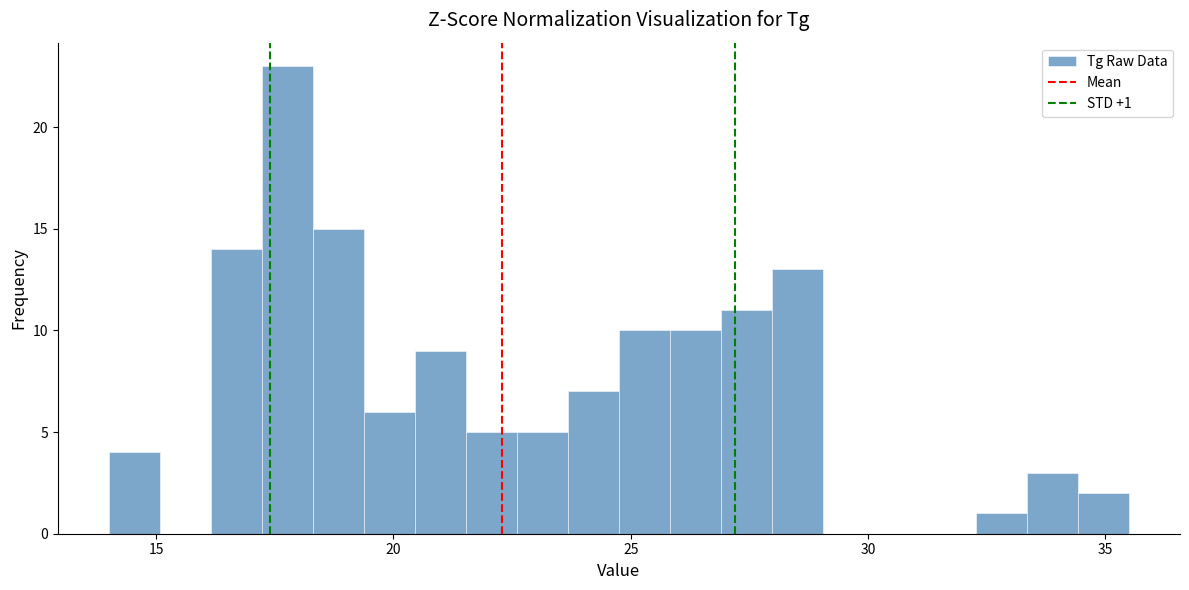

Read against the x-axis, roughly where is the centre of the tallest bar?

18.0